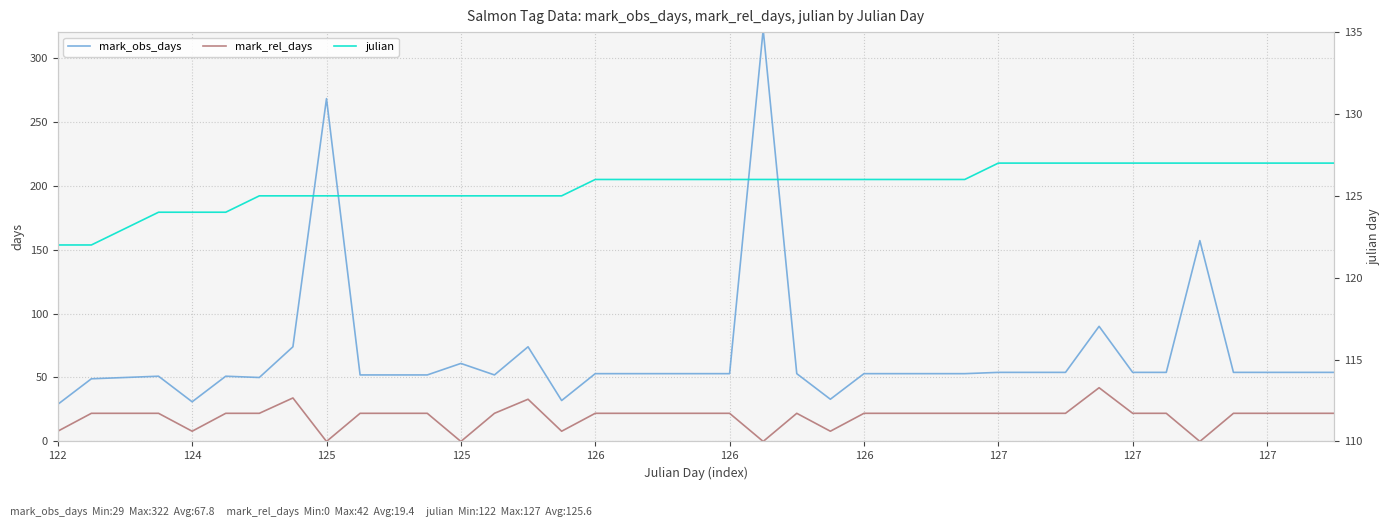

True or false: mark_obs_days and mark_rel_days intersect in this chart.

False